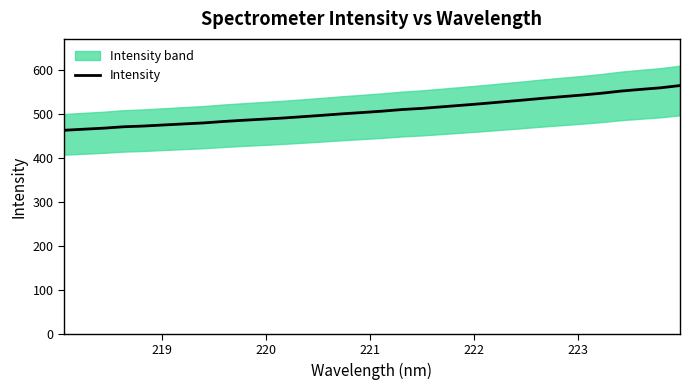

What is the maximum value for Intensity?

563.8